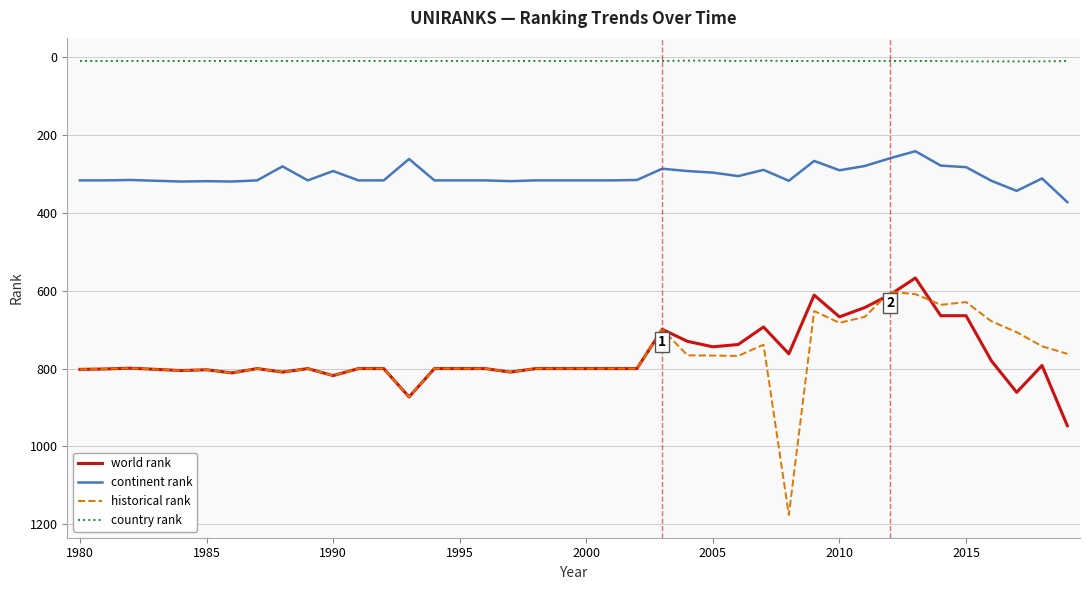

What is the difference between the maximum and minimum values in the continent rank series?

131.0